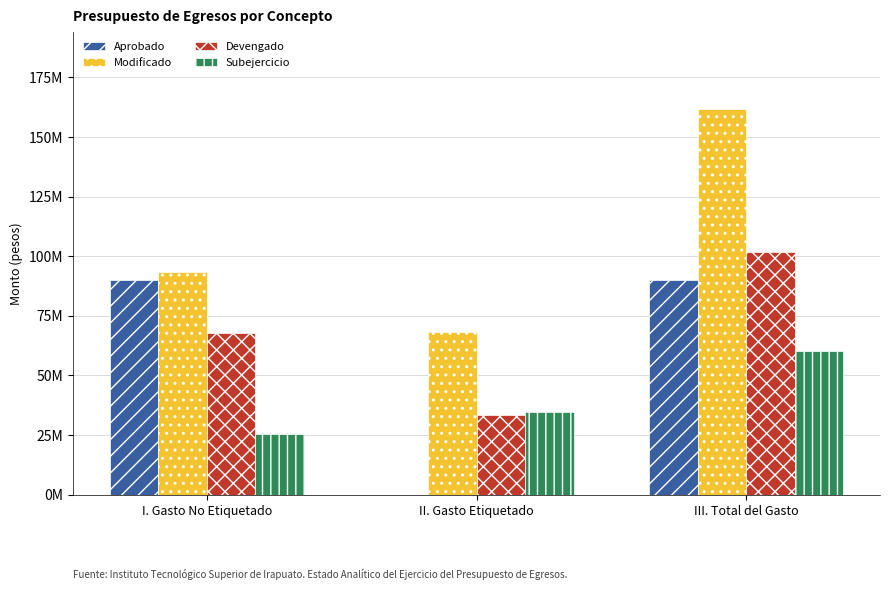

Are the bars grouped side by side (vs. stacked)?

Yes